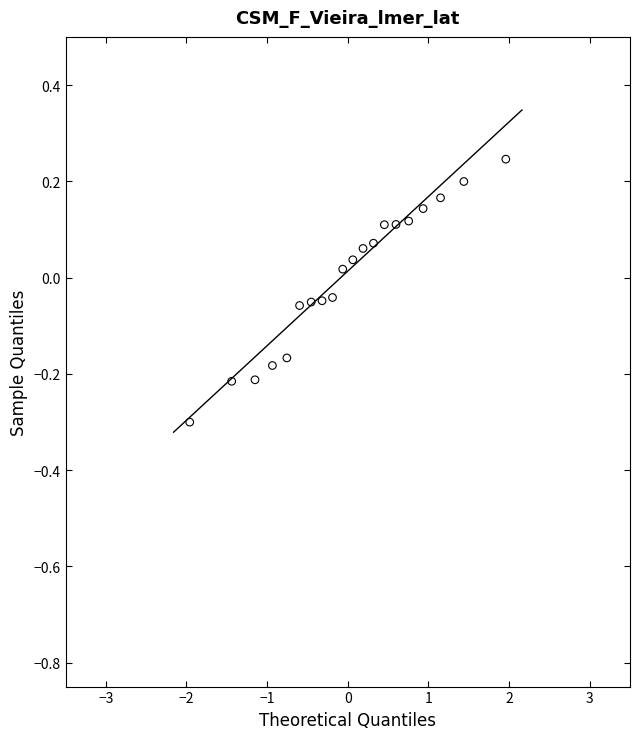

What is the range of Y values (max minus min)?

0.5